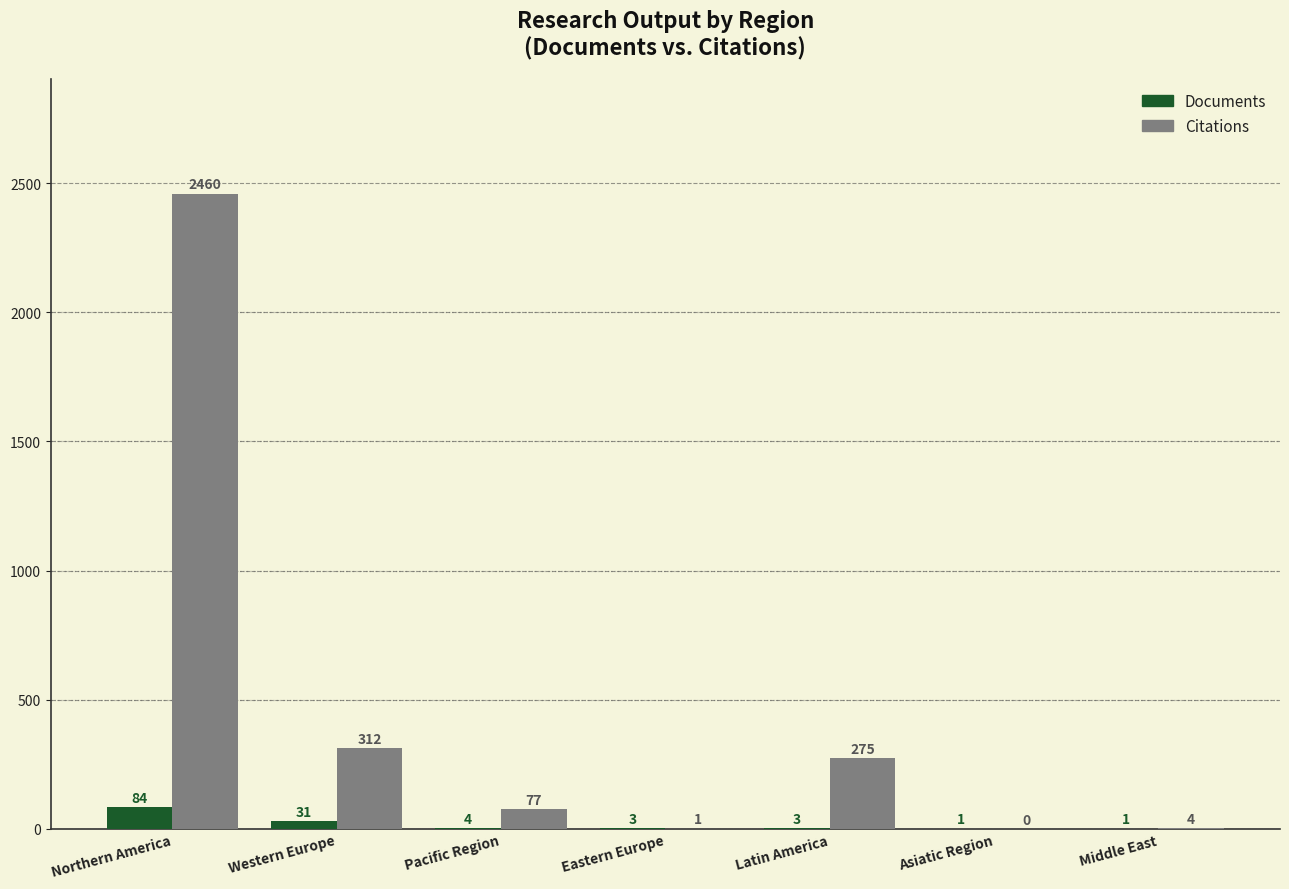

The Citations series shows 1128 at Asiatic Region. True or false?

False